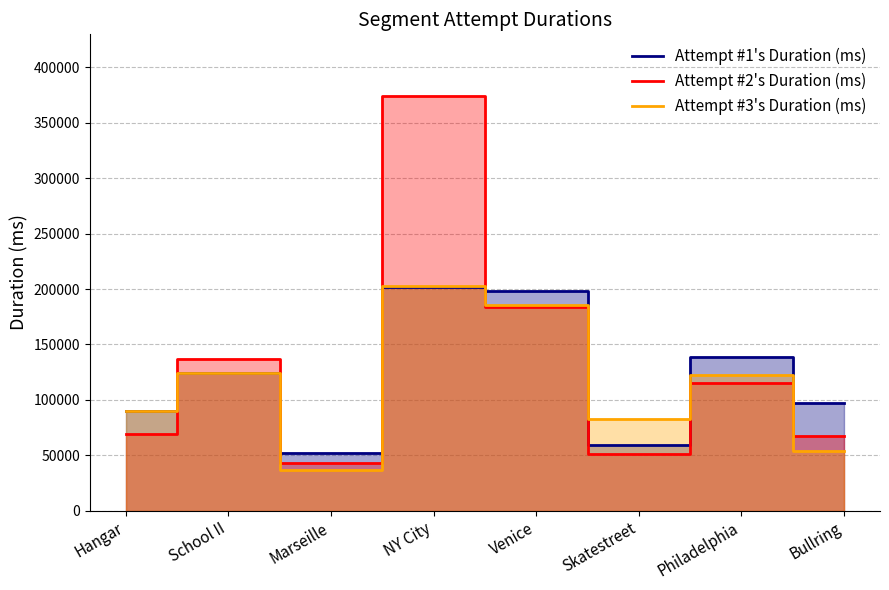

Reading left to right, what are all the values shown in this chart?

Attempt #1's Duration (ms): Hangar=89628	School II=123930	Marseille=51890	NY City=201388	Venice=197897	Skatestreet=59053	Philadelphia=138719	Bullring=97218
Attempt #2's Duration (ms): Hangar=69244	School II=136720	Marseille=42653	NY City=373773	Venice=183601	Skatestreet=51295	Philadelphia=115304	Bullring=66925
Attempt #3's Duration (ms): Hangar=90169	School II=124479	Marseille=36692	NY City=202823	Venice=185511	Skatestreet=82857	Philadelphia=122101	Bullring=54250